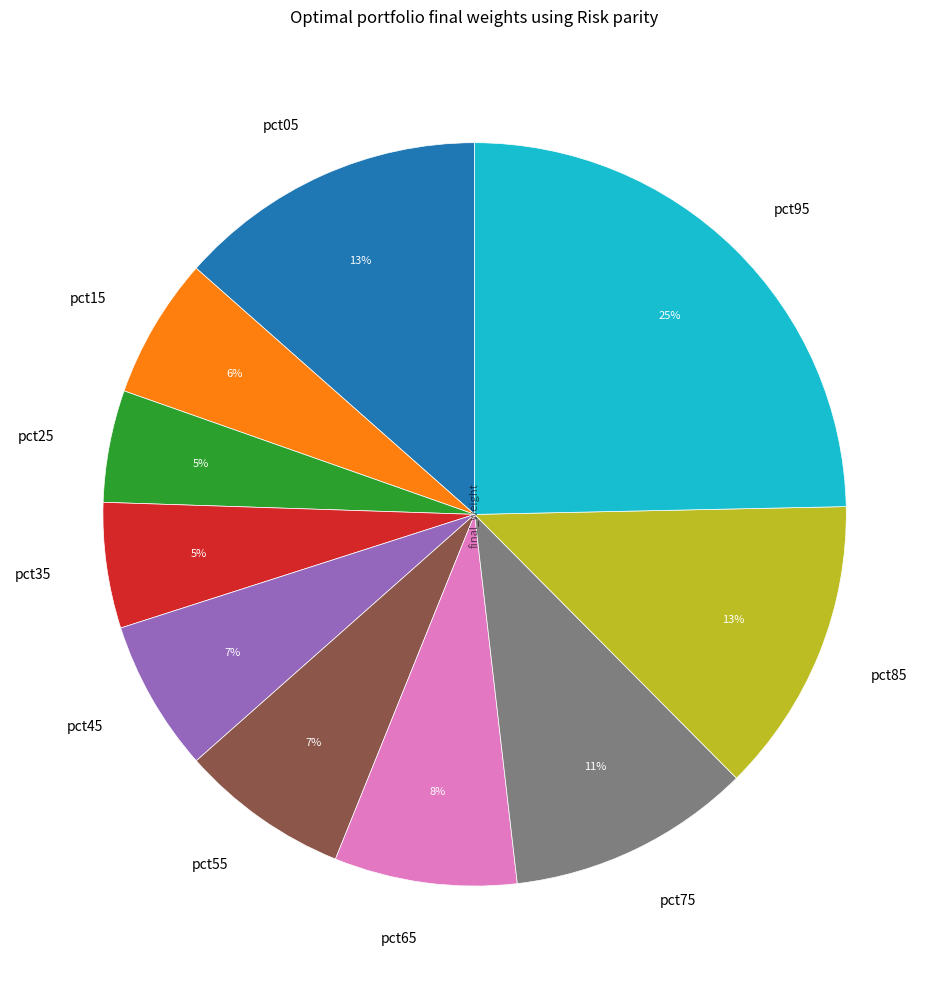

True or false: pct45 accounts for 7% of the total.

True